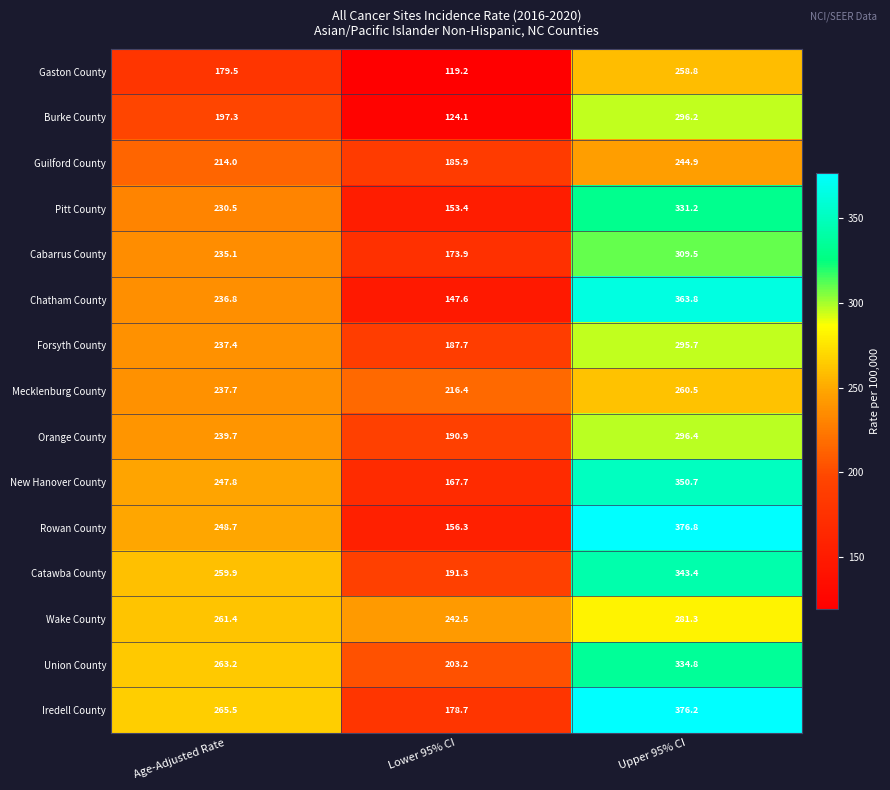

Read the Union County value at Upper 95% CI.

334.8